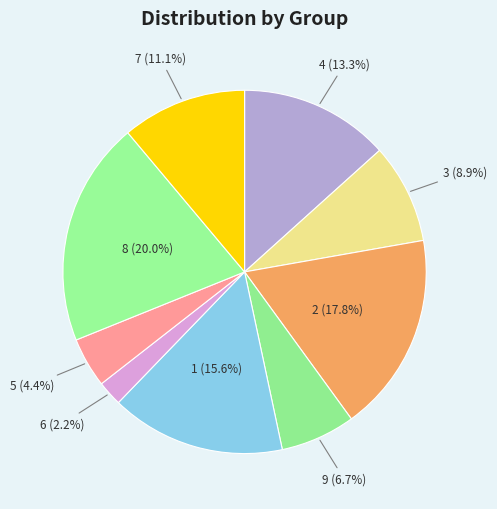

What percentage is the 6 slice, to the nearest percent?

2%